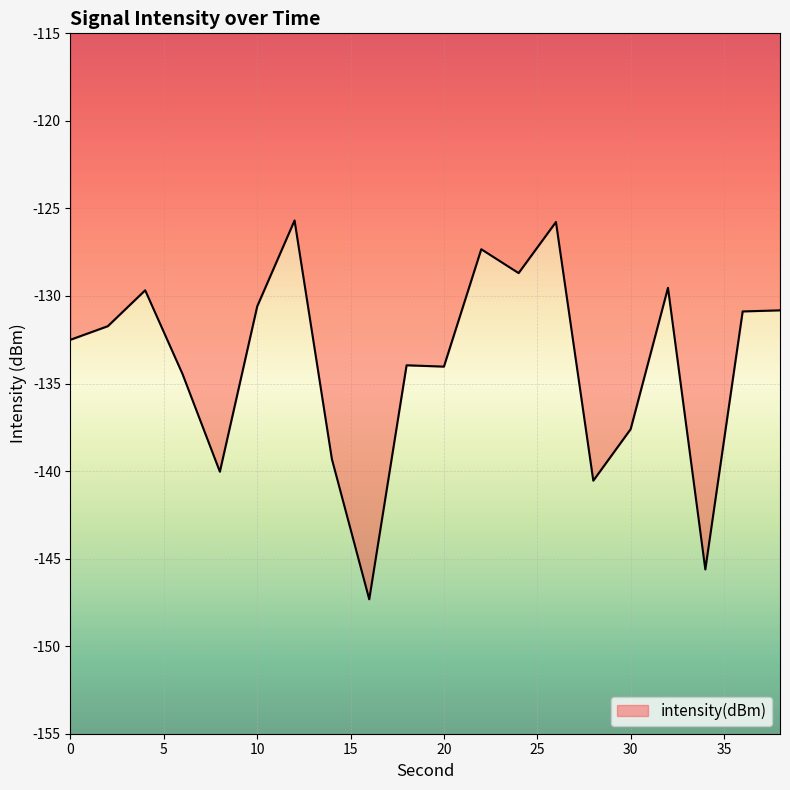

True or false: there are more than 1 points higher than both neighbors.

True